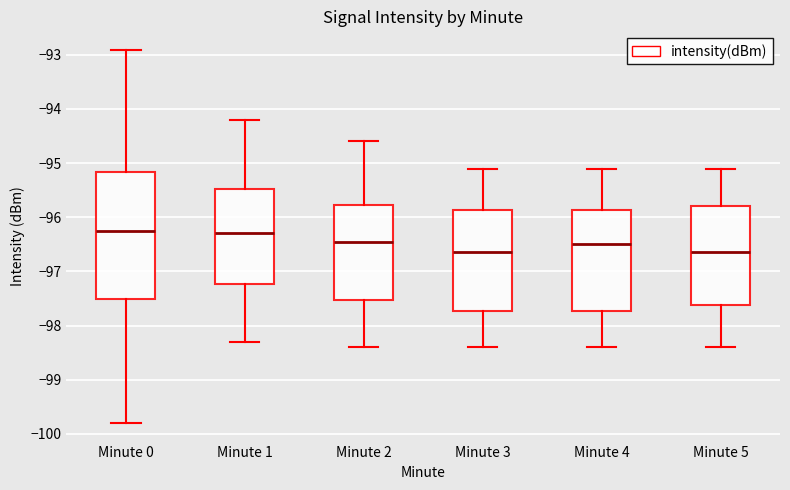

Reading left to right, read every box against the y-axis: the position of its median line, the range the box covers, and the ends of its whiskers. The values are not printed on the chart, so give them approximately, as read against the axis.

Minute 0: median -96.2, box -97.5 to -95.2, whiskers -99.8 to -92.9
Minute 1: median -96.3, box -97.2 to -95.5, whiskers -98.3 to -94.2
Minute 2: median -96.4, box -97.5 to -95.8, whiskers -98.4 to -94.6
Minute 3: median -96.6, box -97.7 to -95.9, whiskers -98.4 to -95.1
Minute 4: median -96.5, box -97.7 to -95.9, whiskers -98.4 to -95.1
Minute 5: median -96.6, box -97.6 to -95.8, whiskers -98.4 to -95.1